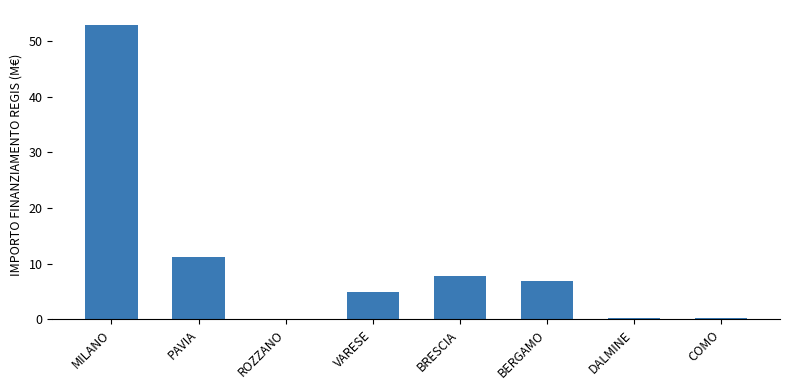

What is the greatest value displayed?

52.9